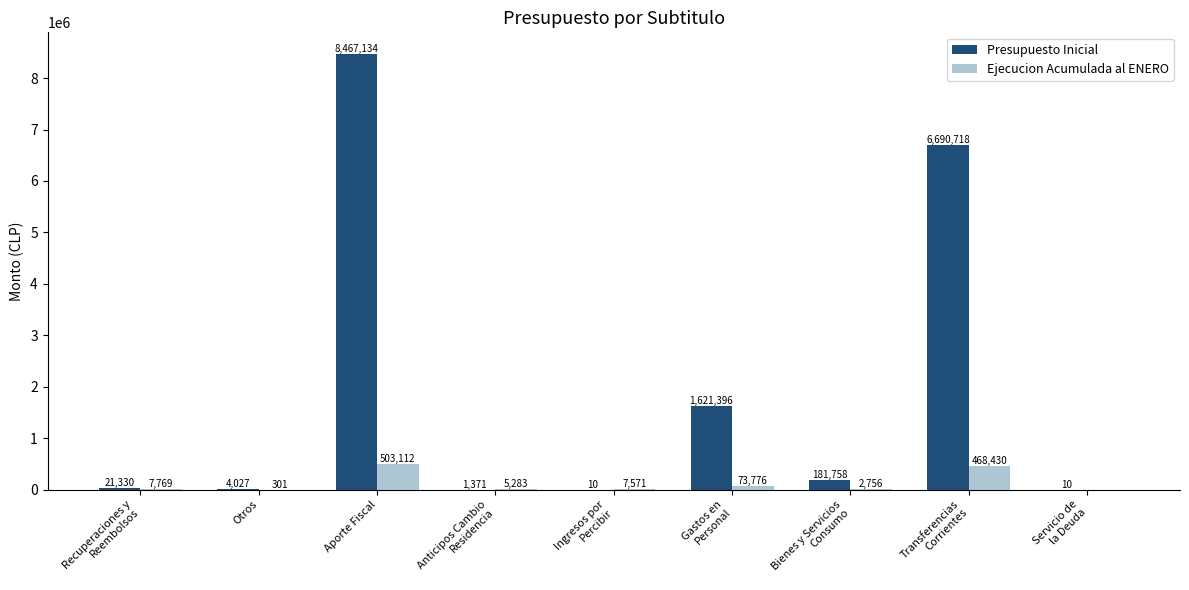

At which category is the sum across all series the highest?

Aporte Fiscal